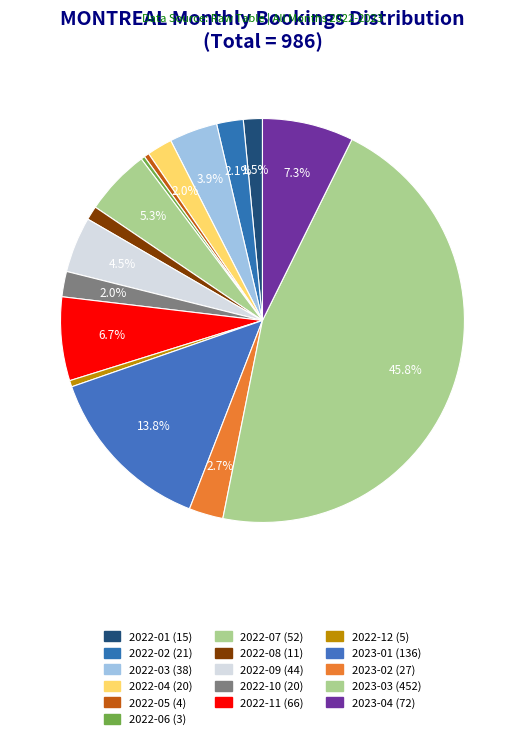

How many segments does this pie chart have?

16